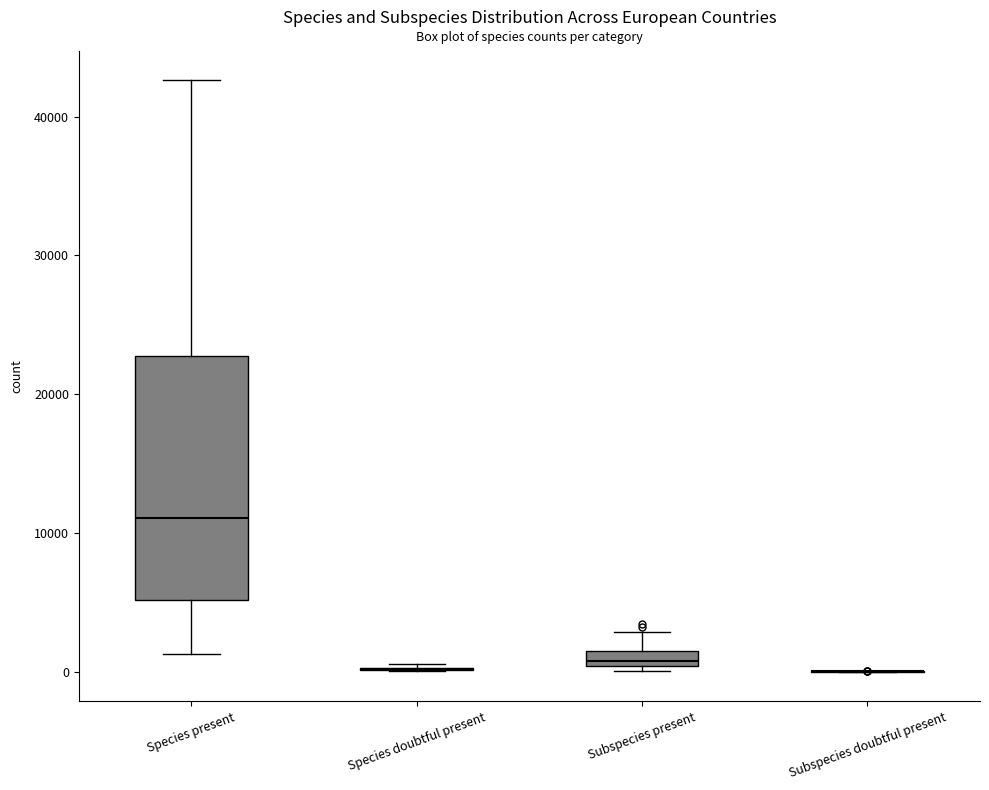

Which box is the tallest, from its lower edge to its upper edge?

Species present